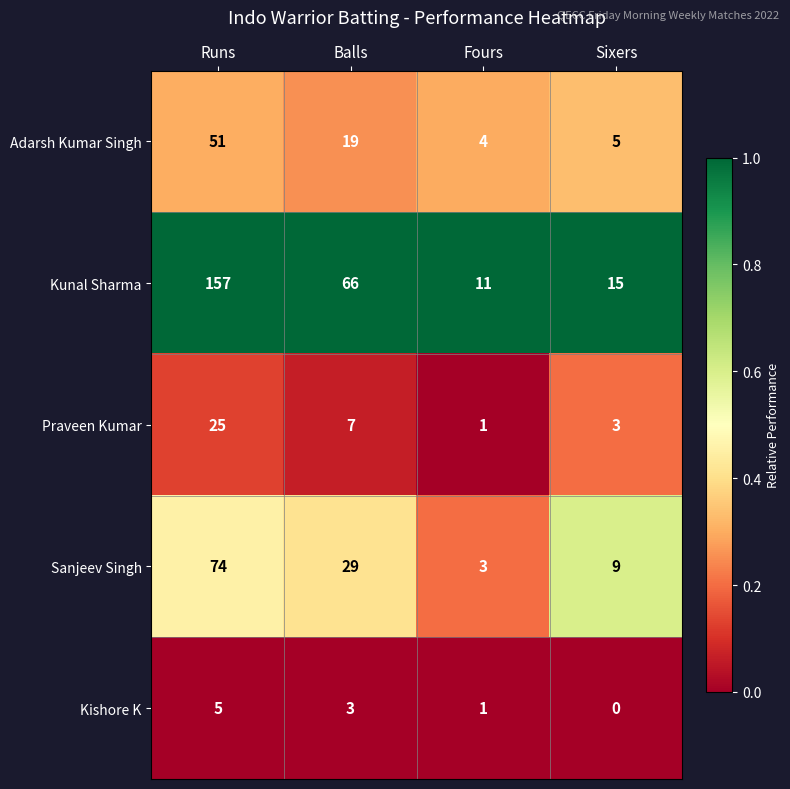

Rank the categories by Sanjeev Singh value from lowest to highest.

Fours, Sixers, Balls, Runs